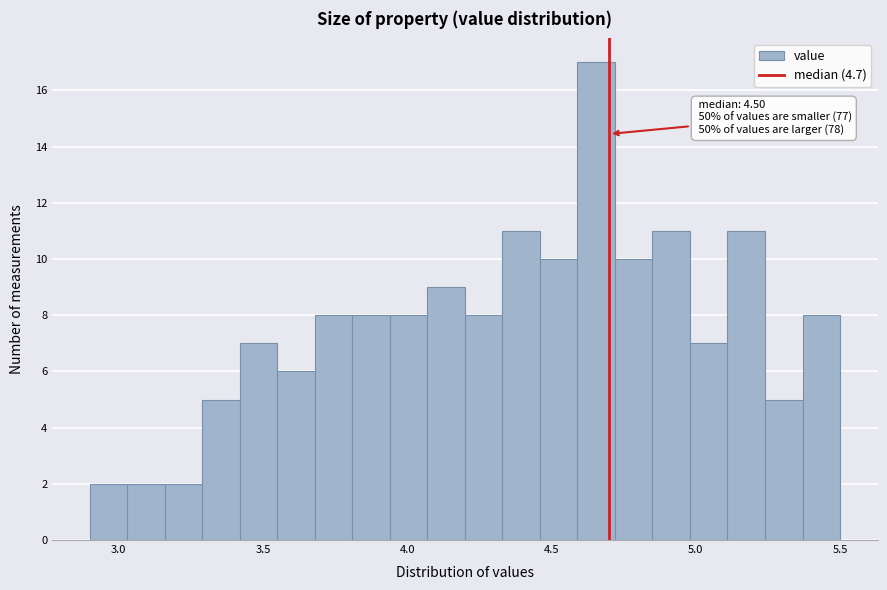

Around what value on the x-axis is the tallest bar? Give the approximate position of its centre, as read against the axis.

4.65